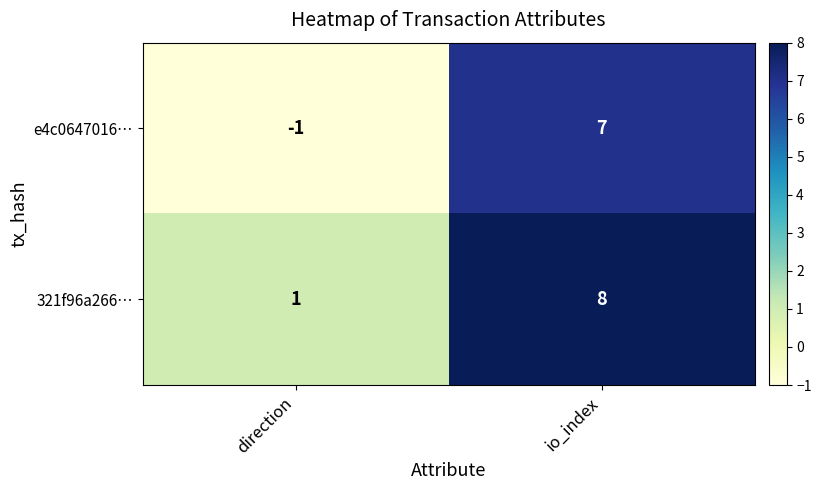

Rank the series by their maximum value, from lowest to highest.

e4c0647016…, 321f96a266…